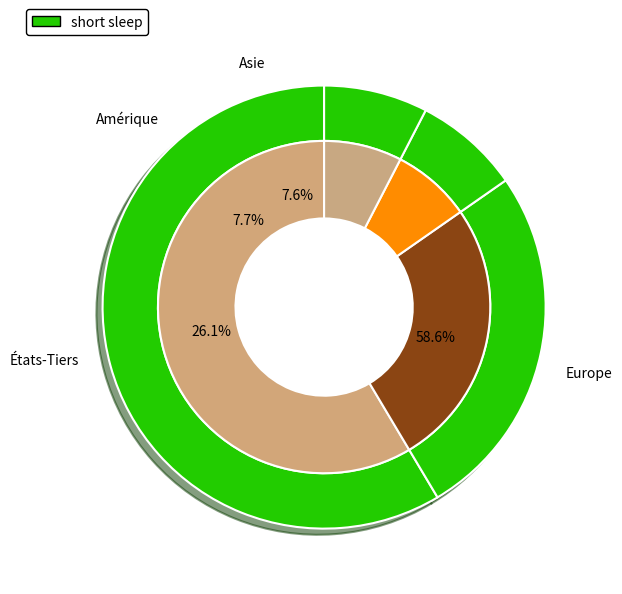

What is the ratio of the value at Amérique to the value at États-Tiers?

0.3